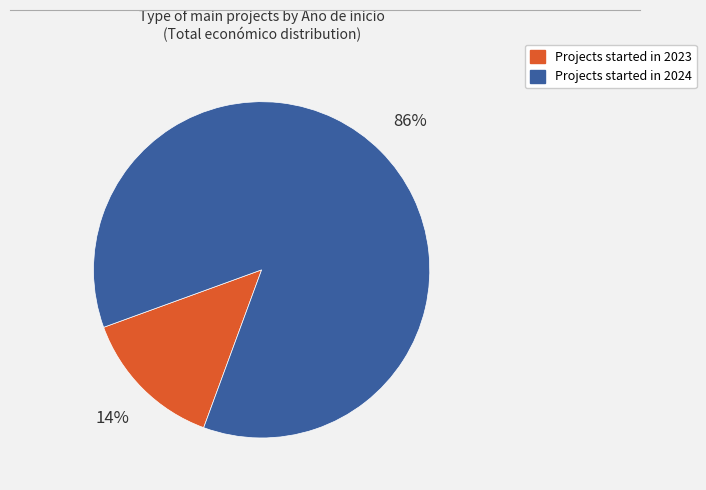

To the nearest percent, what is the difference between the largest and smallest slice percentages?

72%